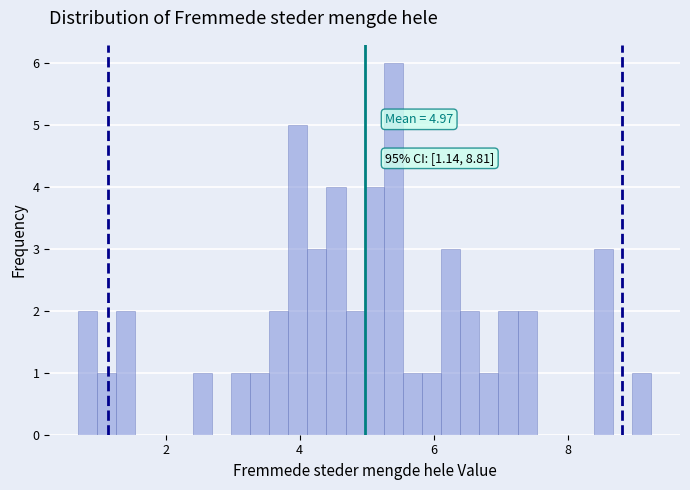

Read against the x-axis, roughly where is the centre of the tallest bar?

5.4